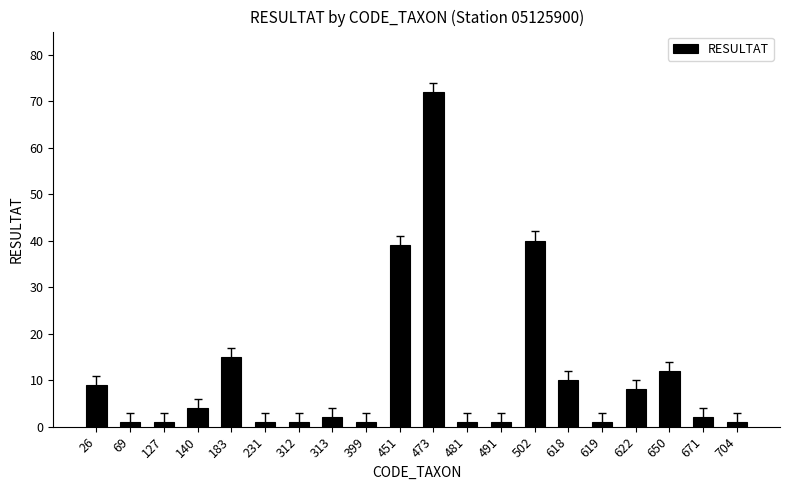

What is the difference between the maximum and minimum values?

71